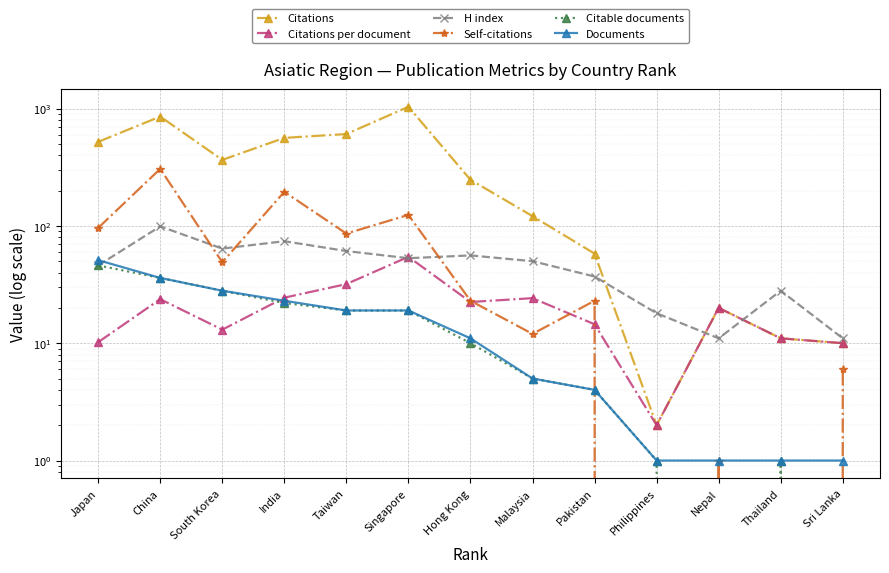

Reading left to right, extract all data points from this chart.

Citations: 520.0	854.0	365.0	562.0	606.0	1035.0	247.0	121.0	58.0	2.0	20.0	11.0	10.0
Citations per document: 10.2	23.7	13.0	24.4	31.9	54.5	22.4	24.2	14.5	2.0	20.0	11.0	10.0
H index: 46.0	99.0	64.0	74.0	61.0	53.0	56.0	50.0	37.0	18.0	11.0	28.0	11.0
Self-citations: 96.0	306.0	49.0	195.0	86.0	124.0	23.0	12.0	23.0	0.0	1.0	0.0	6.0
Citable documents: 46.0	36.0	28.0	22.0	19.0	19.0	10.0	5.0	4.0	1.0	0.0	1.0	0.0
Documents: 51.0	36.0	28.0	23.0	19.0	19.0	11.0	5.0	4.0	1.0	1.0	1.0	1.0